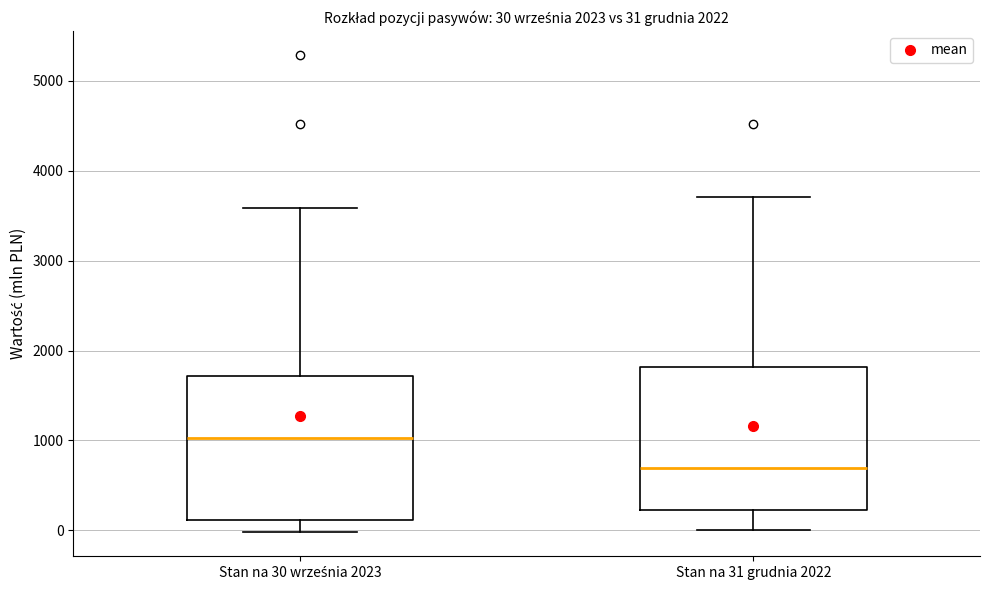

Which box's median line is the lowest?

Stan na 31 grudnia 2022